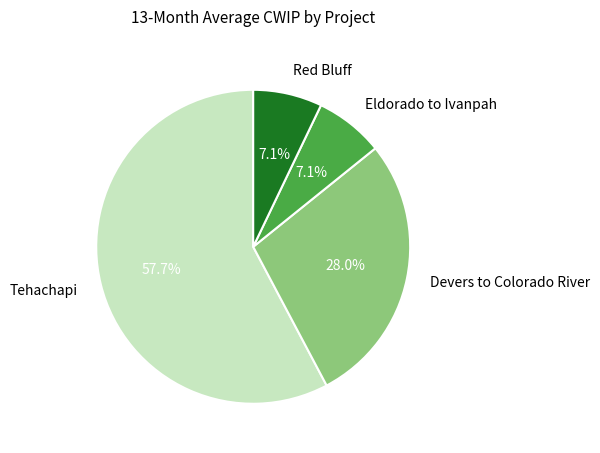

Between Devers to Colorado River and Red Bluff, which is larger?

Devers to Colorado River